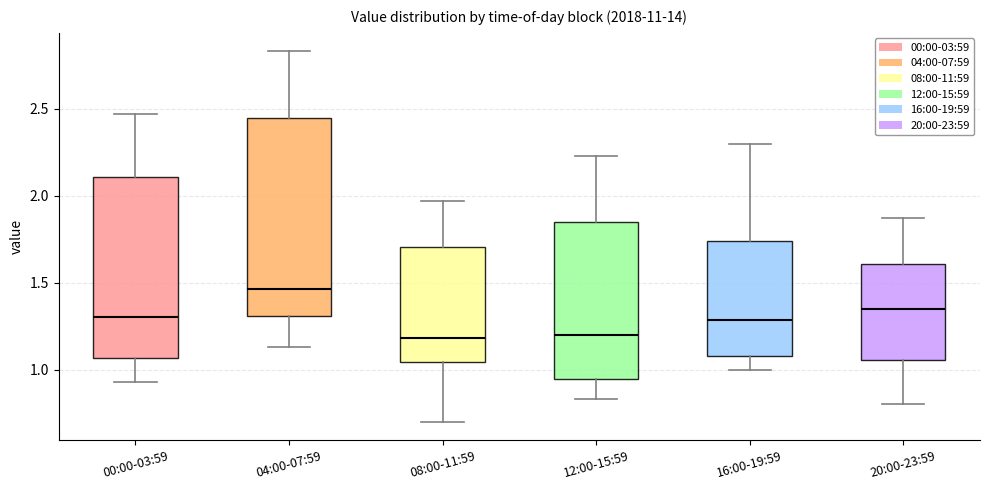

Which box is the tallest, from its lower edge to its upper edge?

04:00-07:59